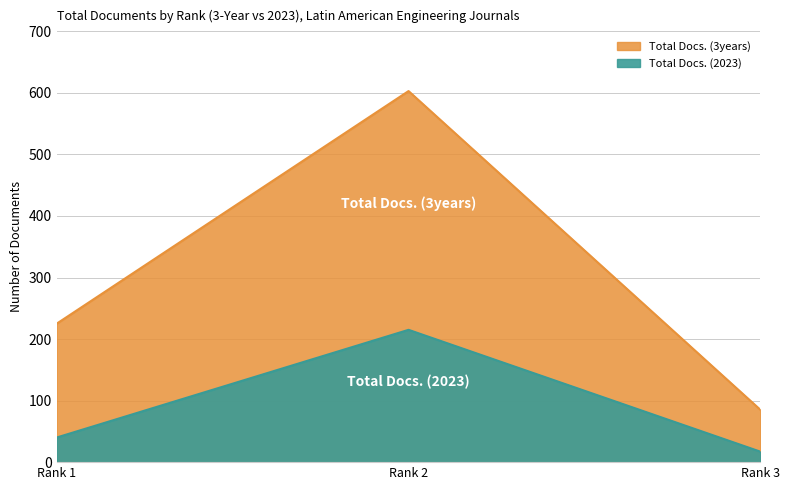

How many data points in Total Docs. (2023) are above 40?

1